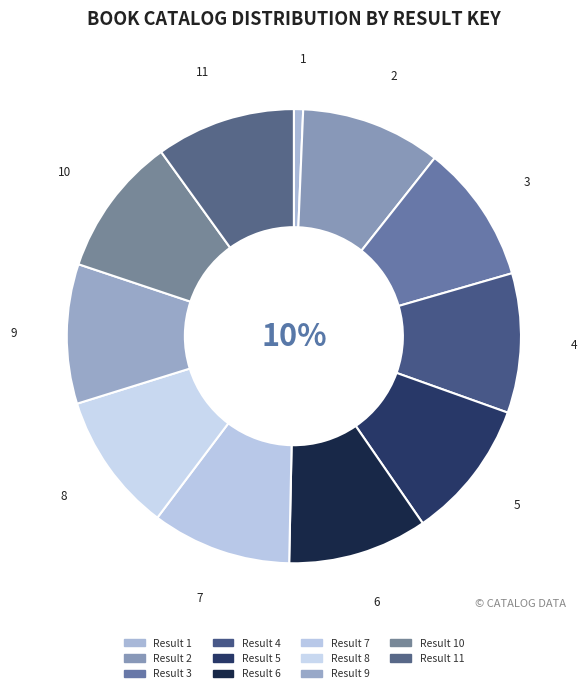

Count the number of slices in the pie.

11